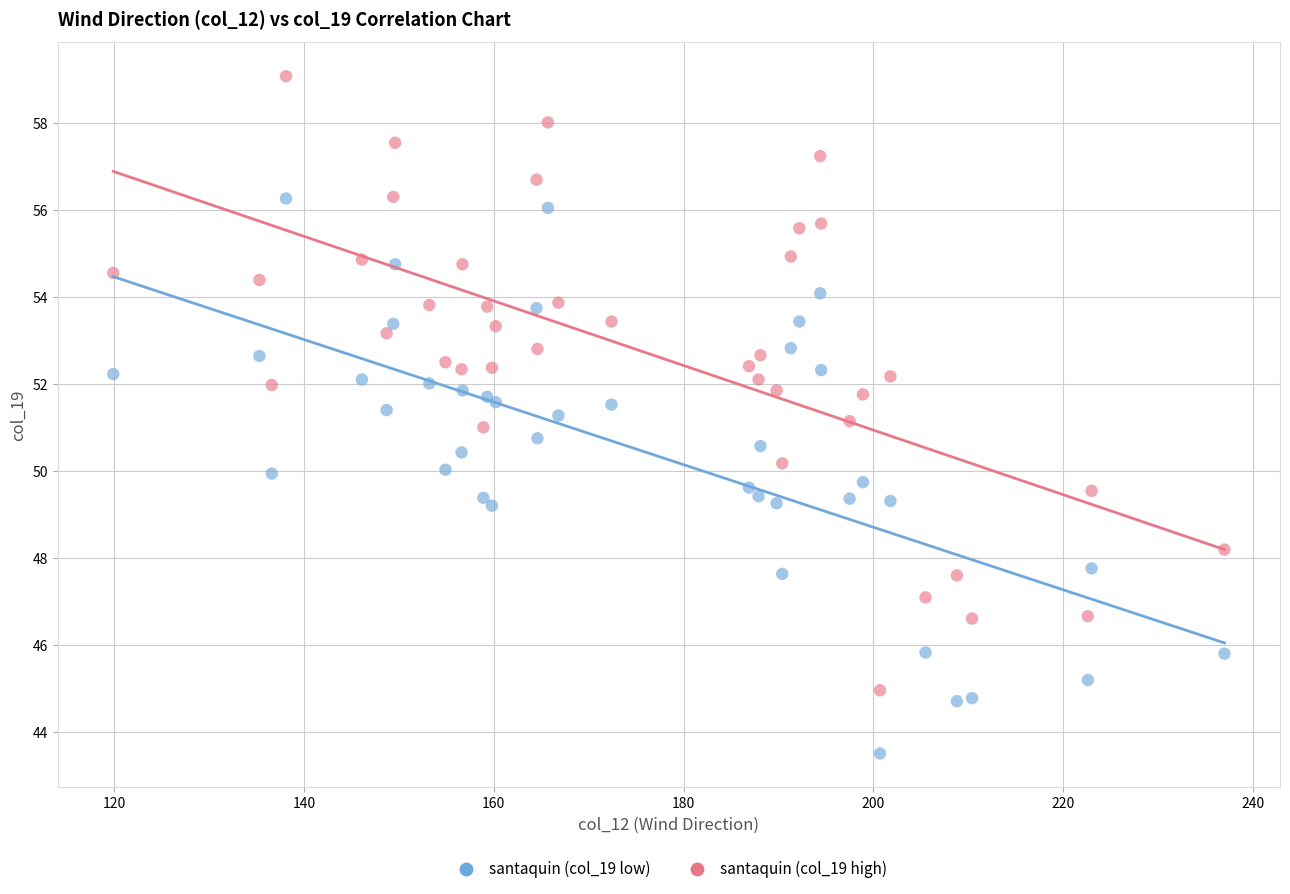

Which series has the largest Y range (max minus min)?

santaquin (col_19 high)